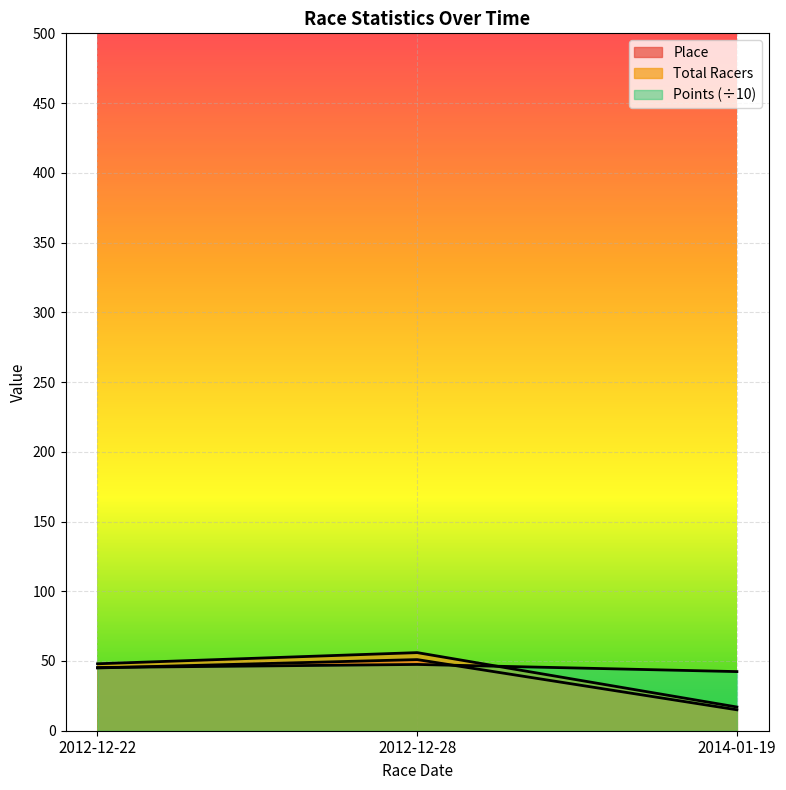

Which category has the lowest value across all series?

2014-01-19